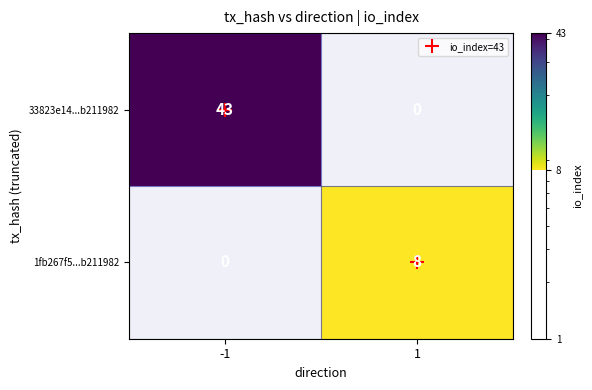

The 33823e14...b211982 series shows 43.0 at -1. True or false?

True